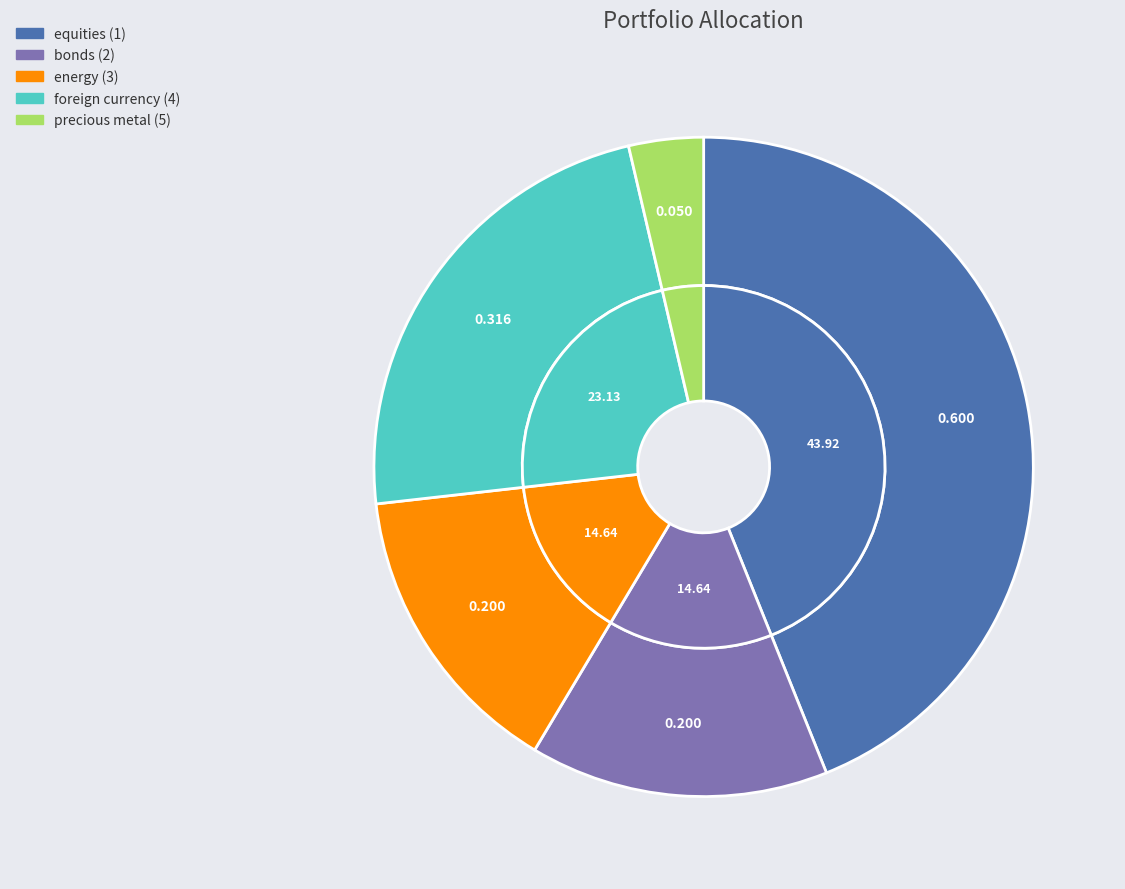

What is the change in value from equities (1) to energy (3)?

-0.4